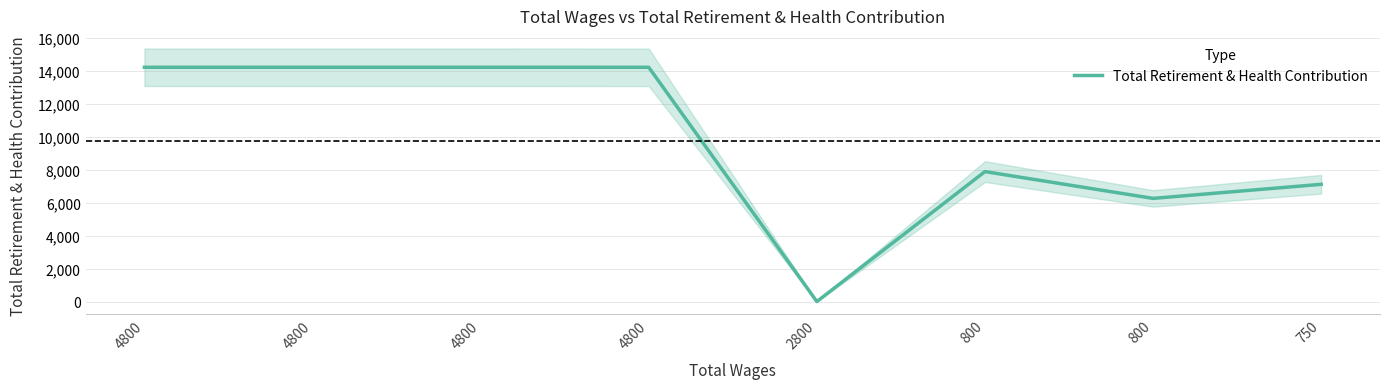

How many interior local peaks (higher than both neighbors) does the data have?

1